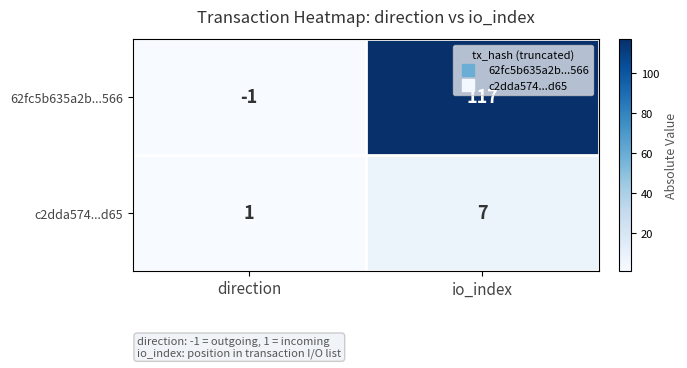

Reading right to left, extract all data points from this chart.

62fc5b635a2b...566: 117	-1
c2dda574...d65: 7	1